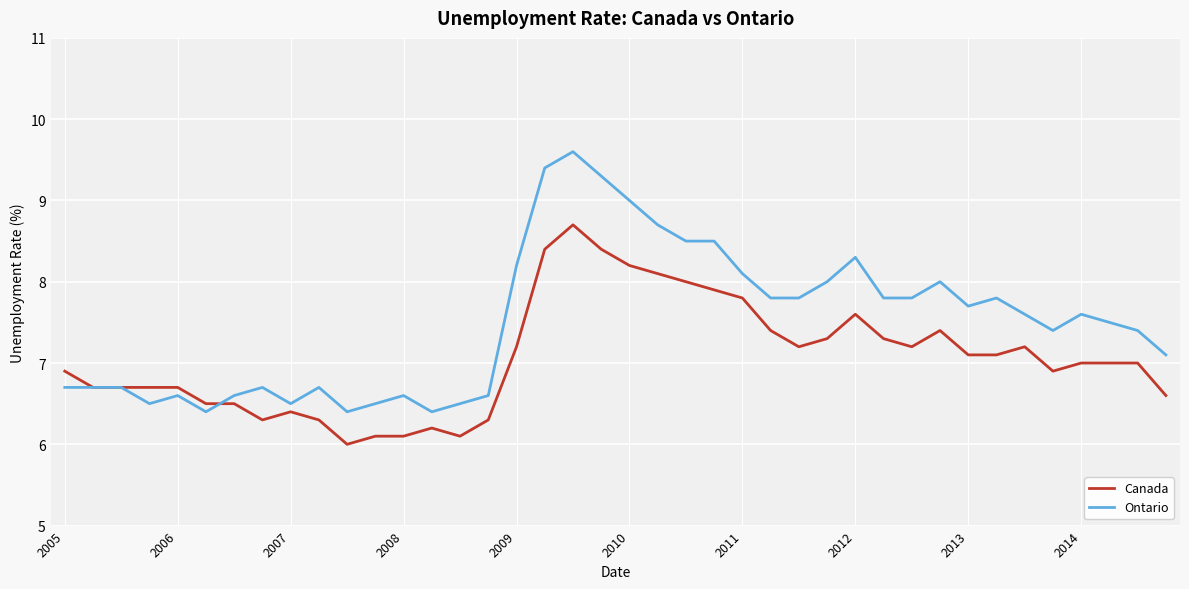

What is the minimum value for Canada?

6.0